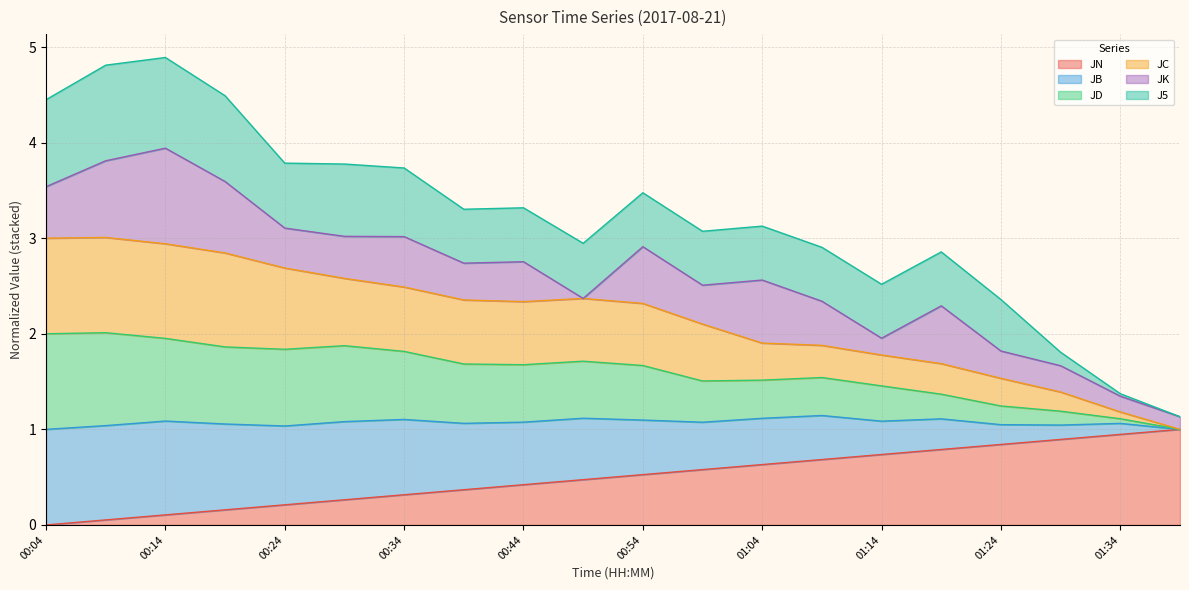

What is the total value across all series at 01:04?

3.1